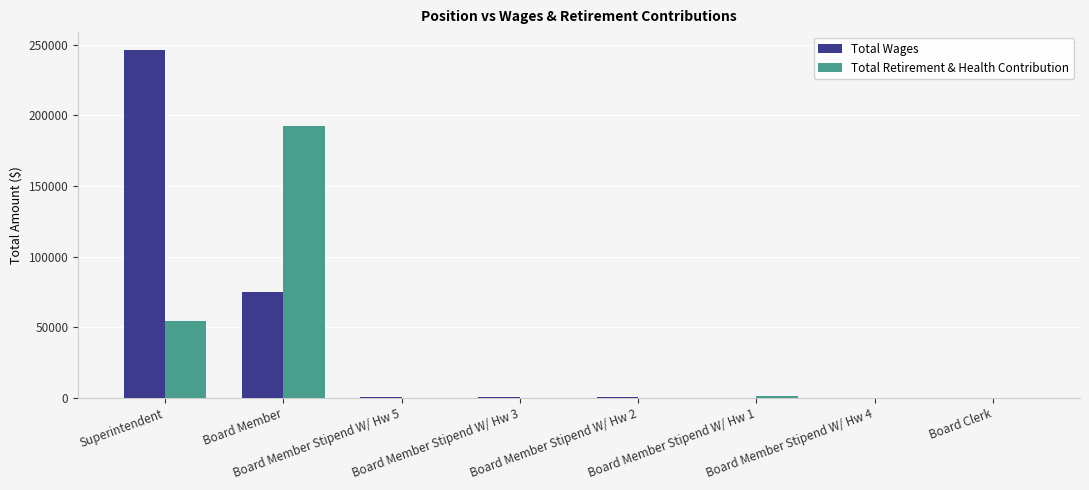

Is it true that Total Wages equals 75100 at Board Member?

True